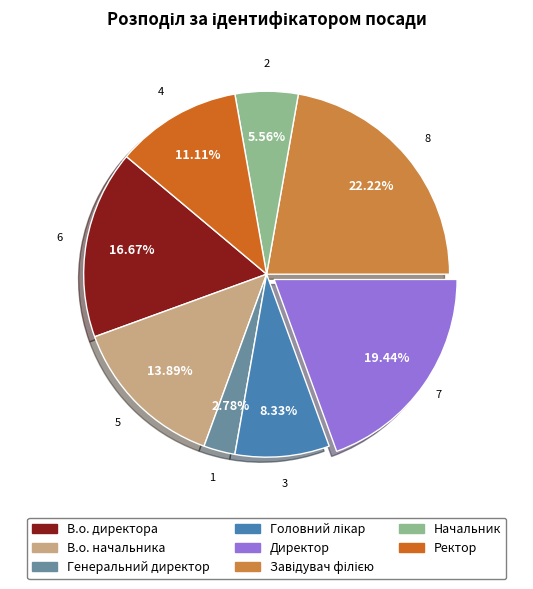

How many slices are in this pie chart?

8